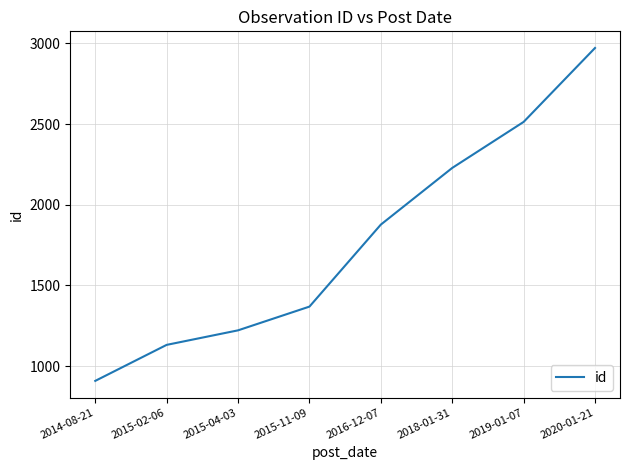

What is the sum of all values?

14221